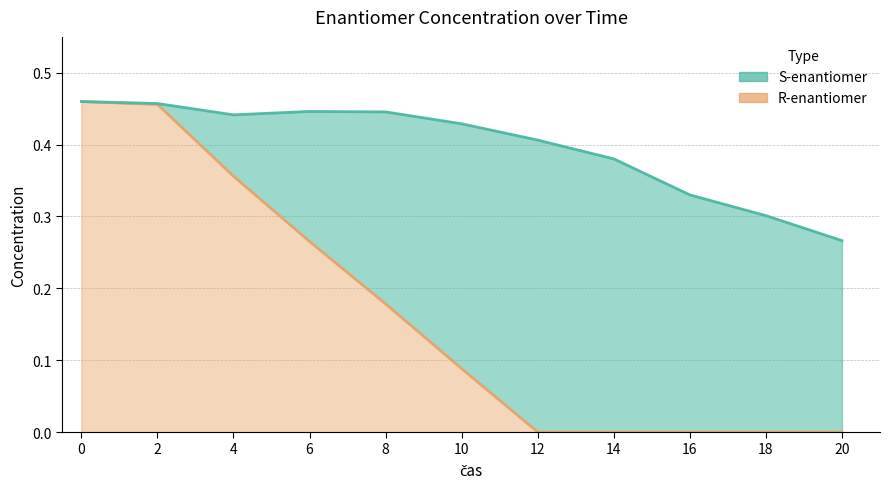

Read the R-enantiomer value at 2.

0.5